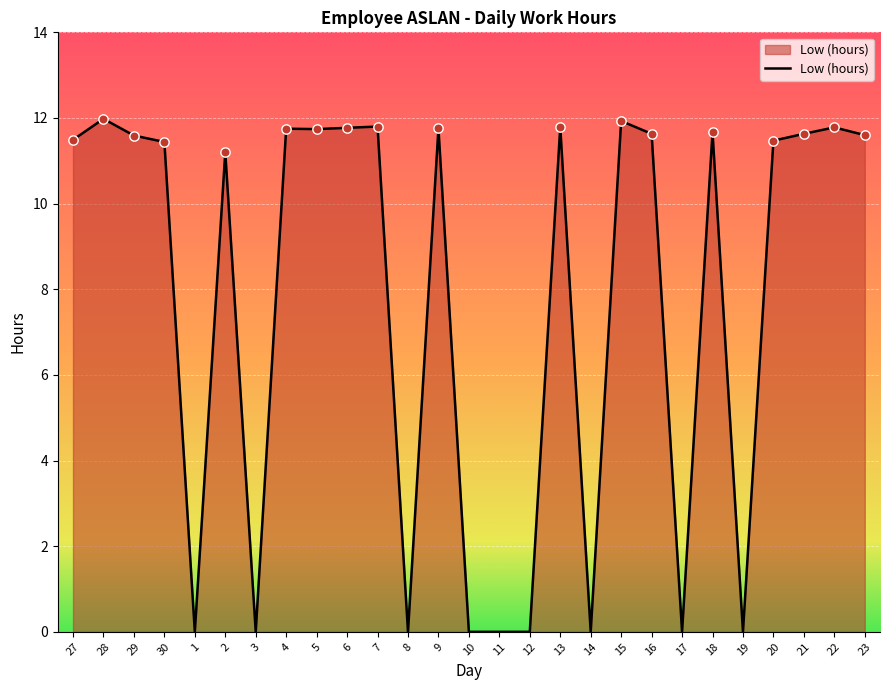

What is the ratio of the value at 4 to the value at 21?

1.0